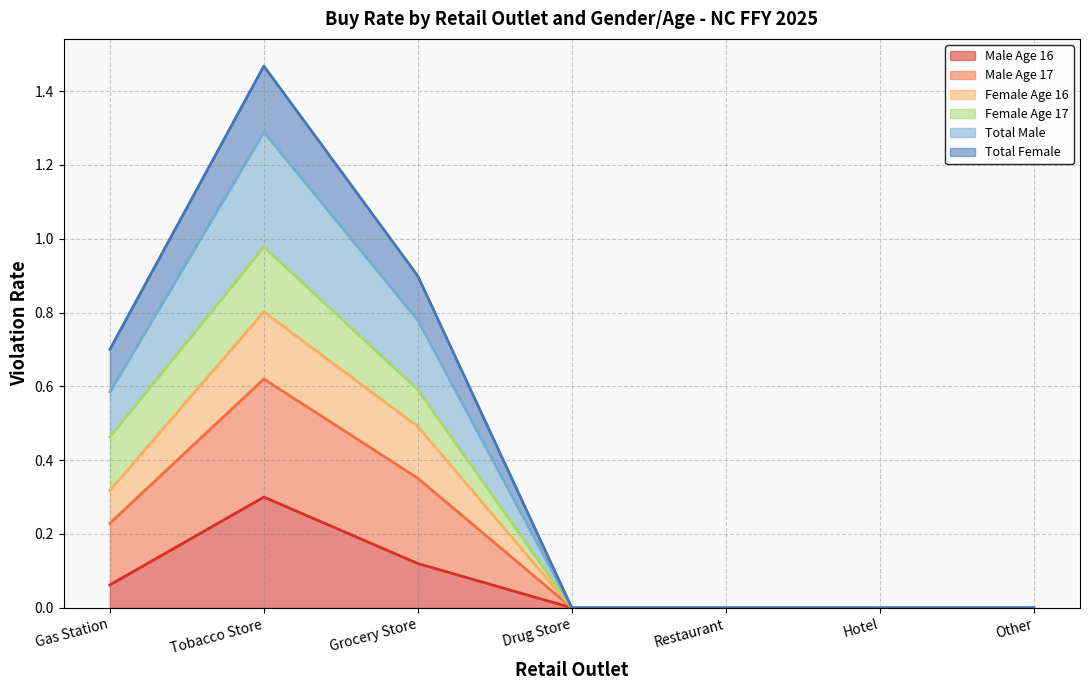

The Male Age 16 series shows 0.1 at Drug Store. True or false?

False